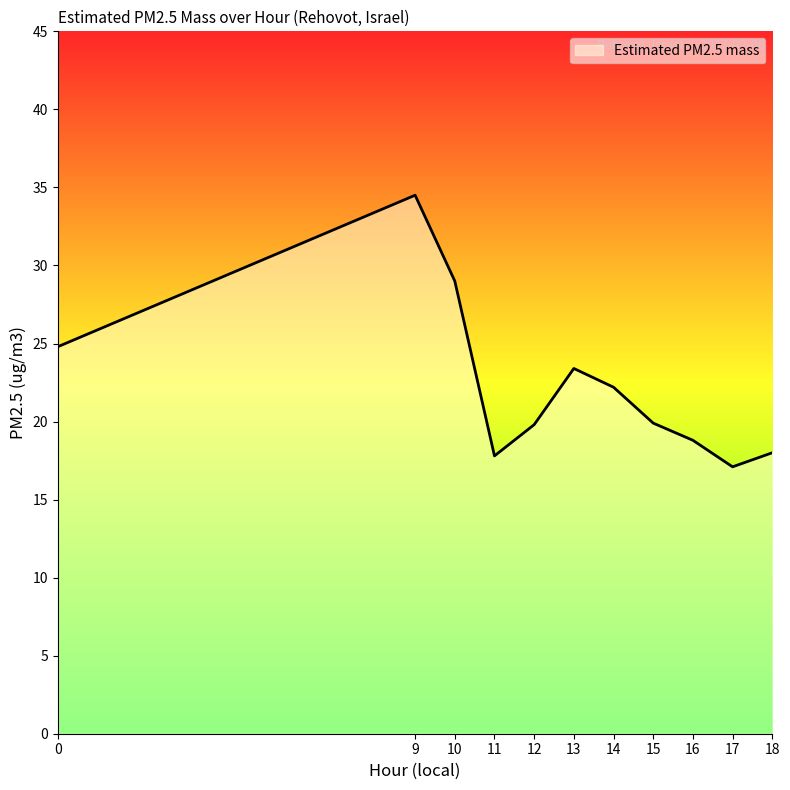

Which has a higher value, 16 or 11?

16